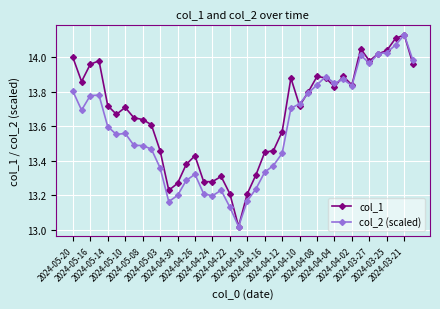

List the series in order of their overall mean, highest first.

col_1, col_2 (scaled)